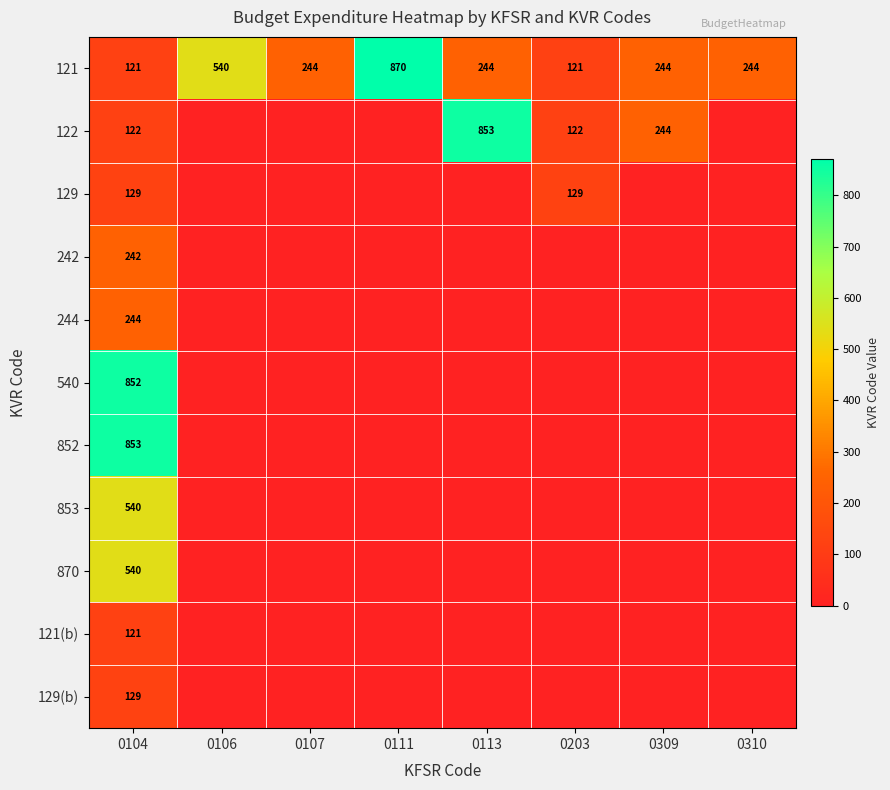

What is the total value across all series at 0104?

3893